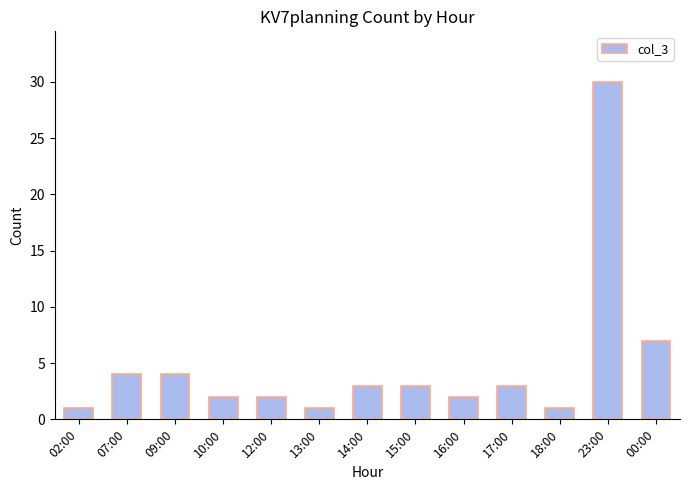

Count the number of categories in the chart.

13